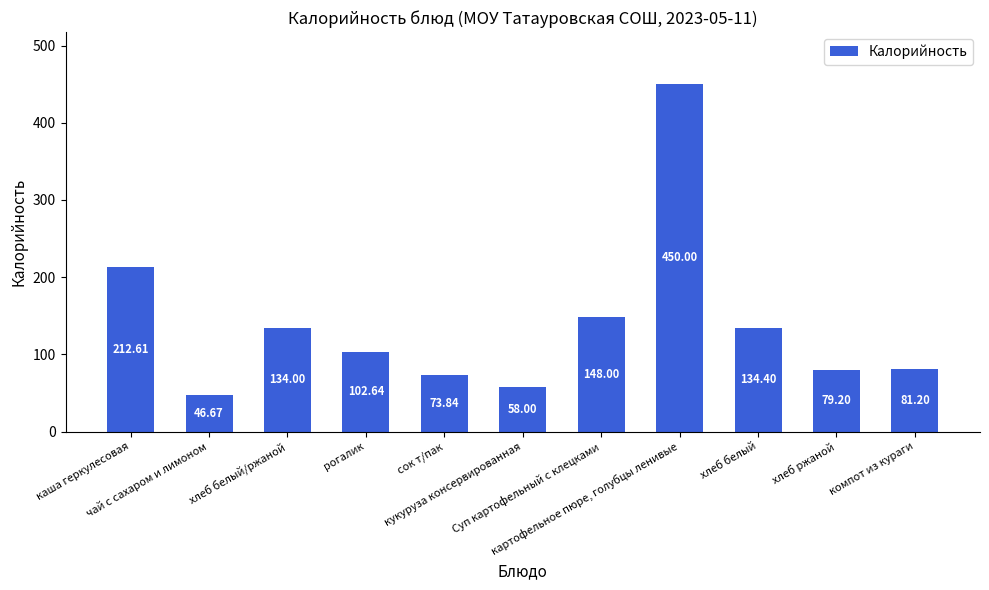

What is the sum of the values at хлеб ржаной and каша геркулесовая?

291.8